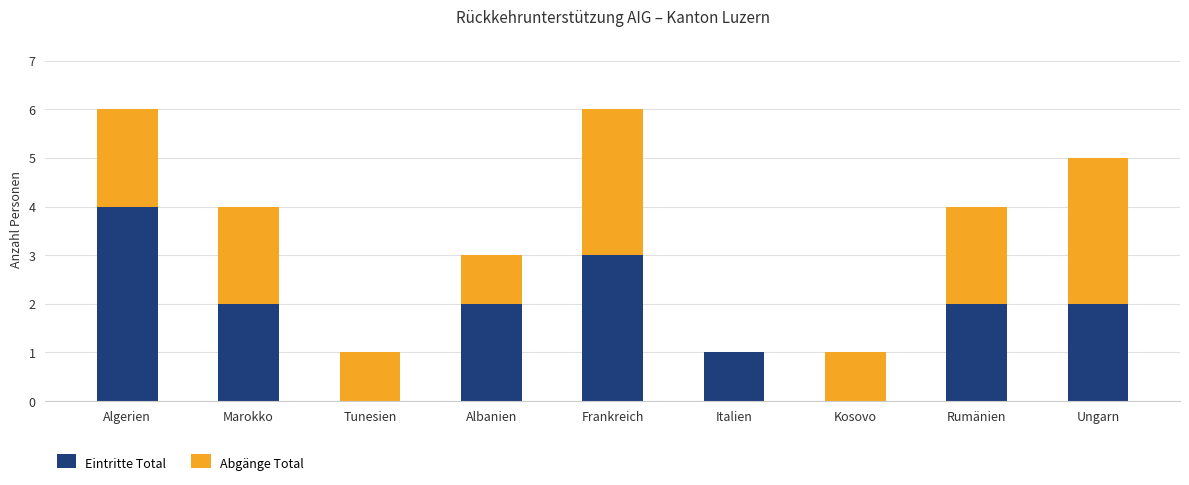

What is the sum of the Eintritte Total values at Ungarn and Algerien?

6